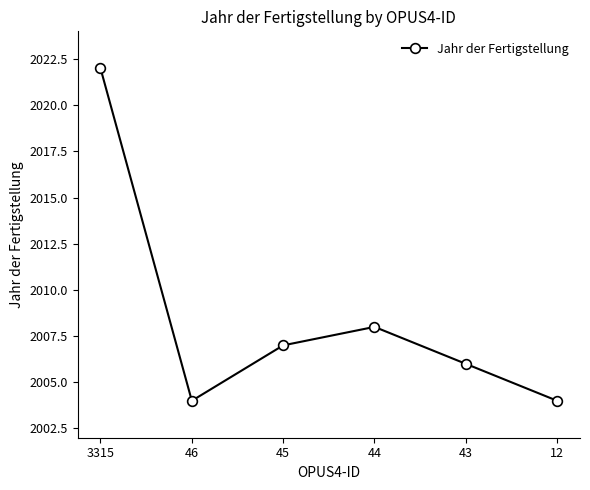

Where does the data first go above 2007?

3315